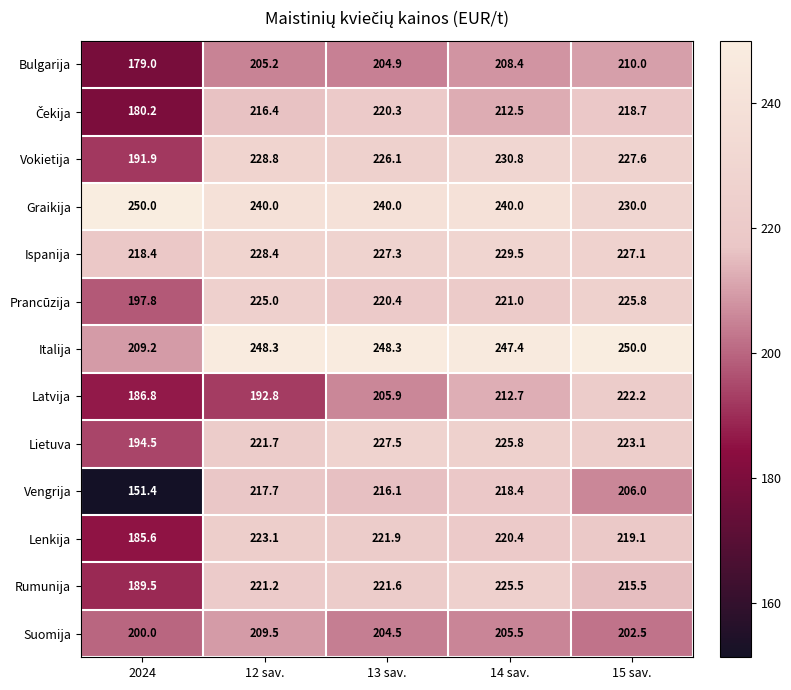

At which label is Suomija closest to 204?

13 sav.